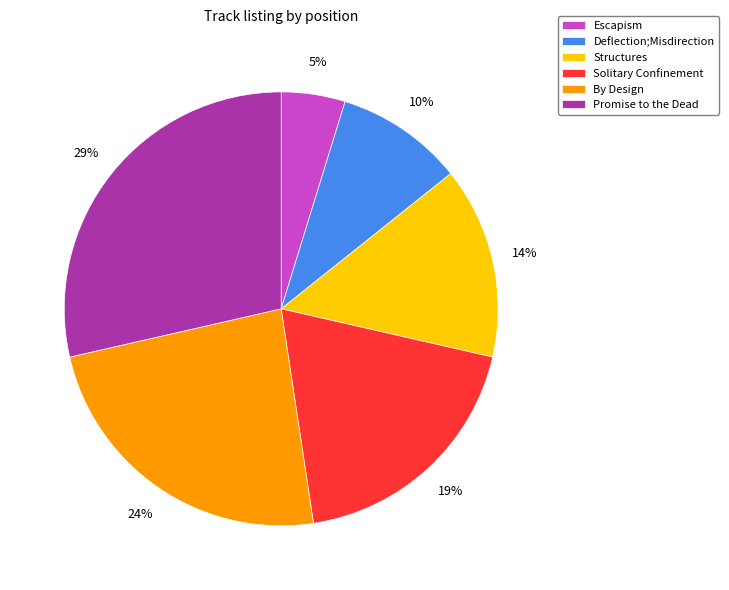

Is Escapism the majority of the pie?

No